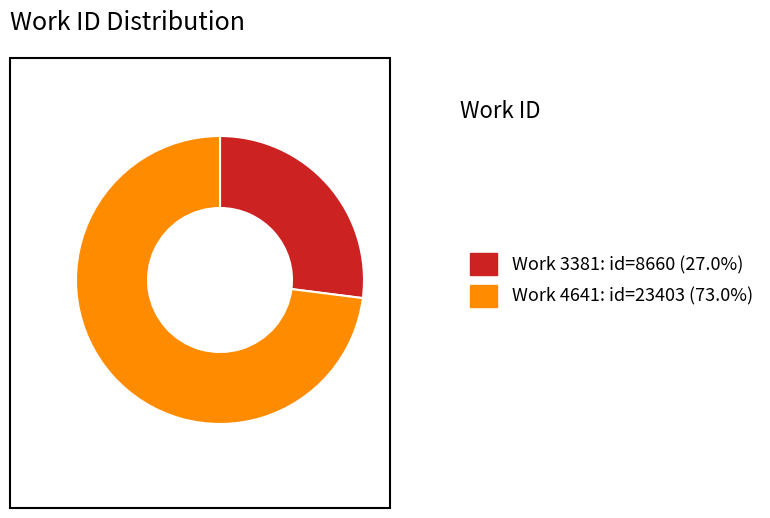

Is there a majority slice in this chart?

Yes